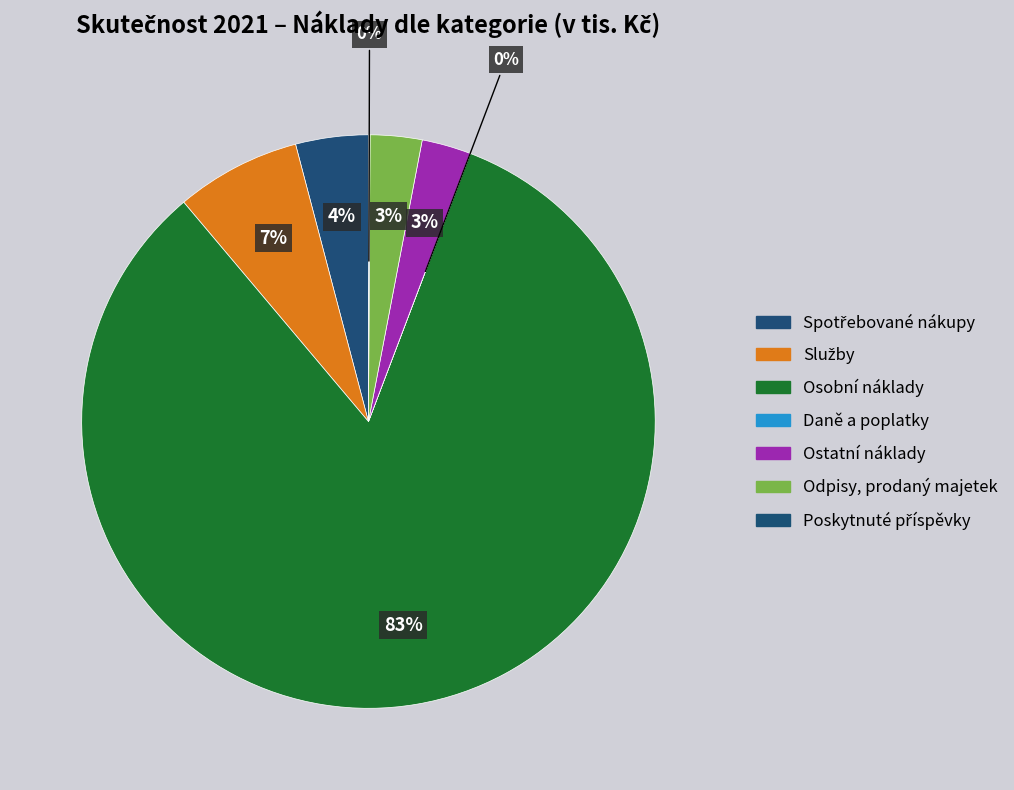

Which category has the smallest portion of the pie?

Daně a poplatky